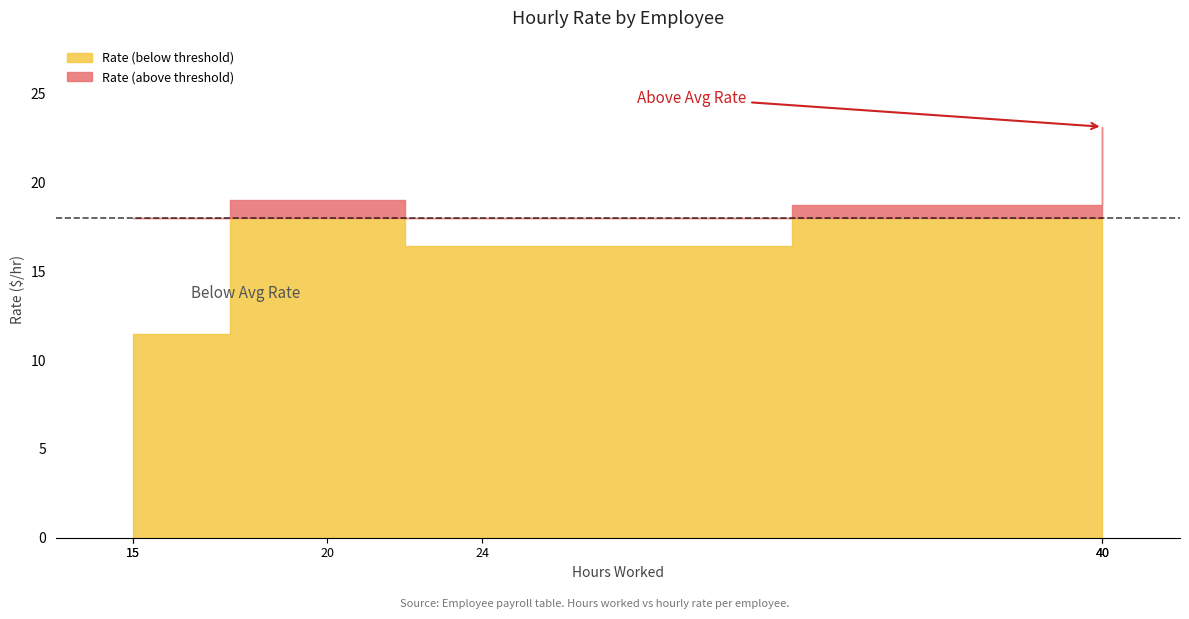

What is the sum of all values?

100.3